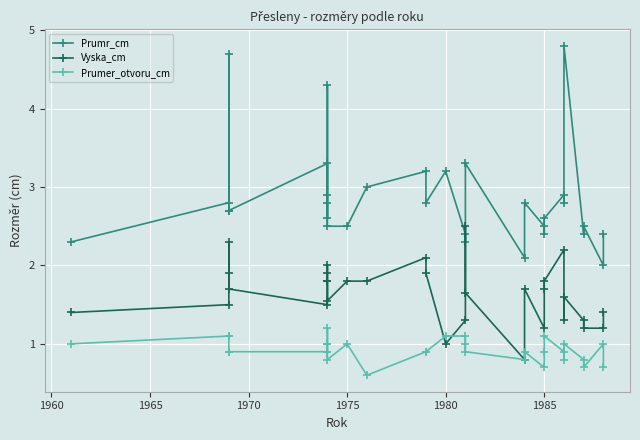

Is it true that Prumr_cm equals 3.3 at 1985?

False